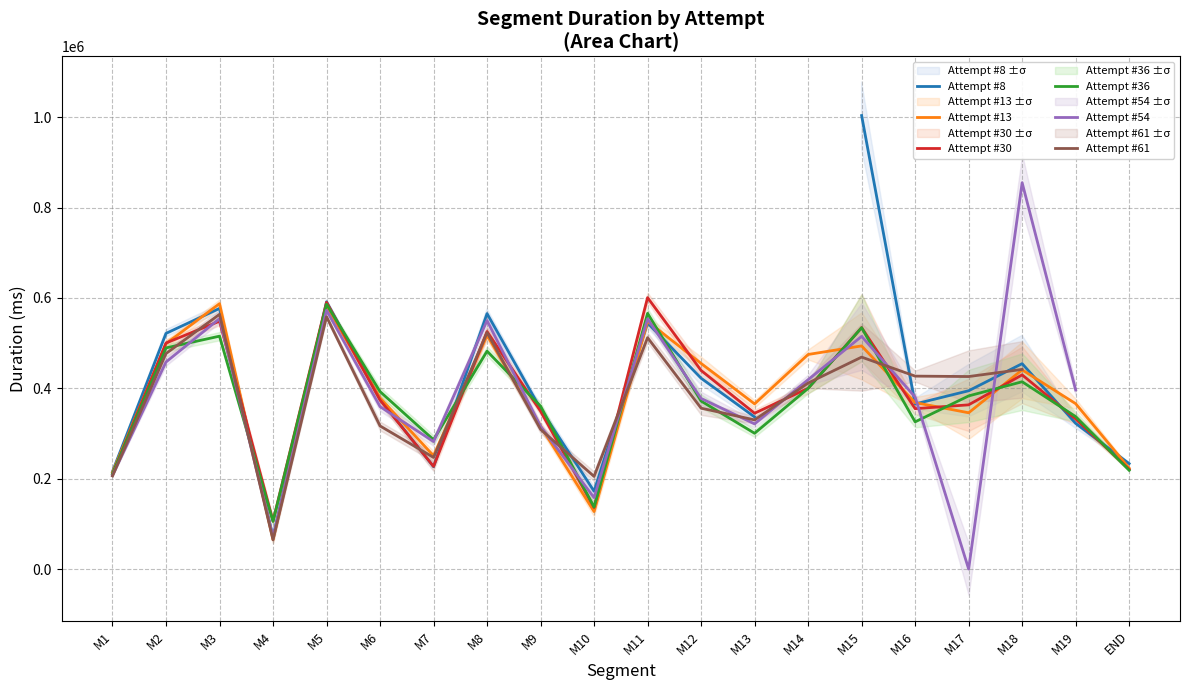

Is this an area chart (filled region under the line)?

No